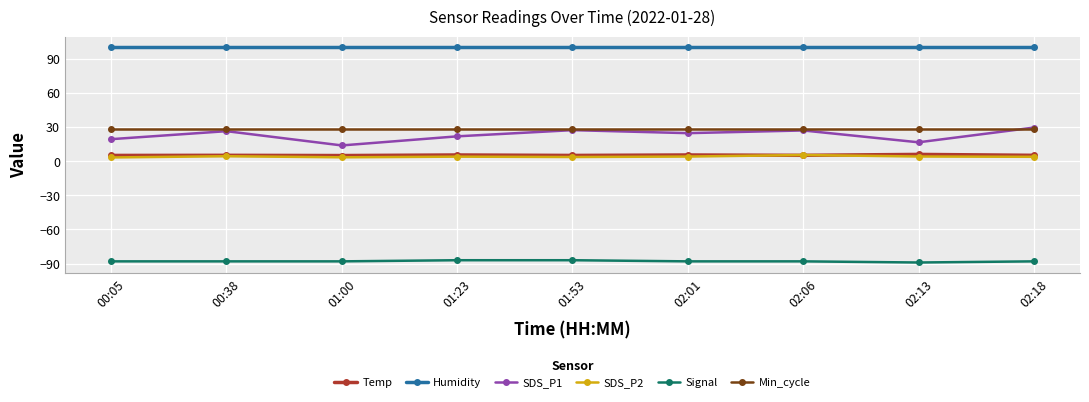

What is the label of the 9th point from the right?

00:05